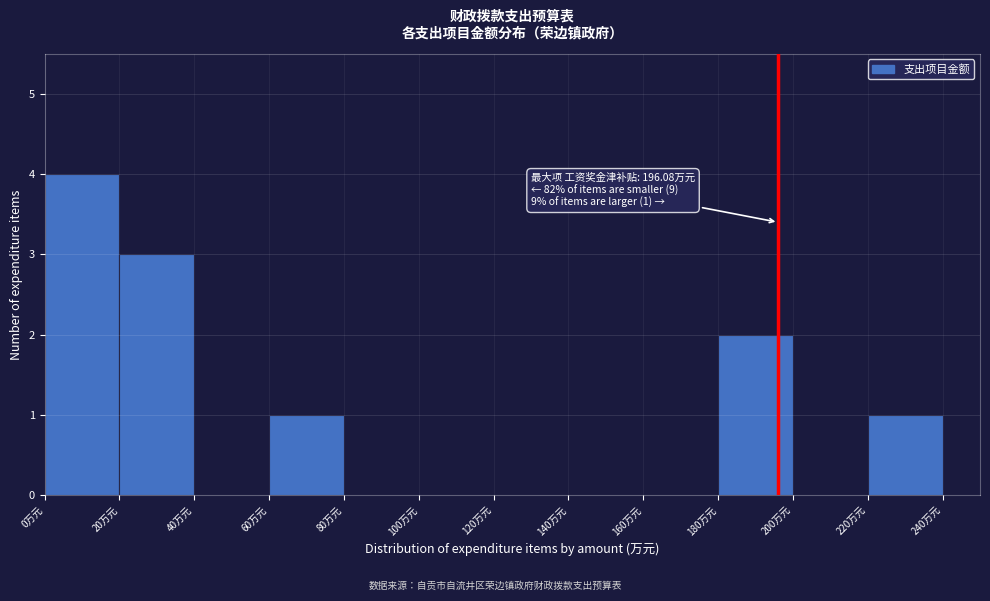

Which range on the x-axis has the tallest bar?

0 to 20